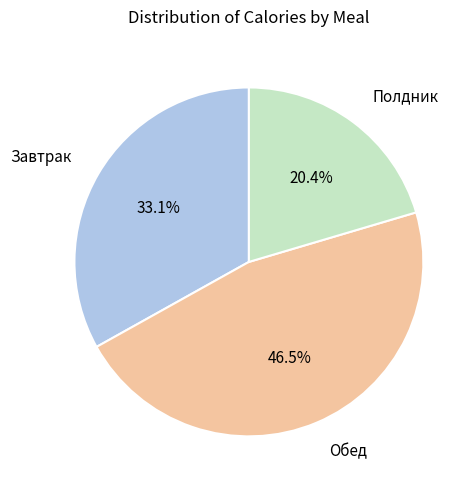

The Полдник slice represents 9% of the pie. True or false?

False